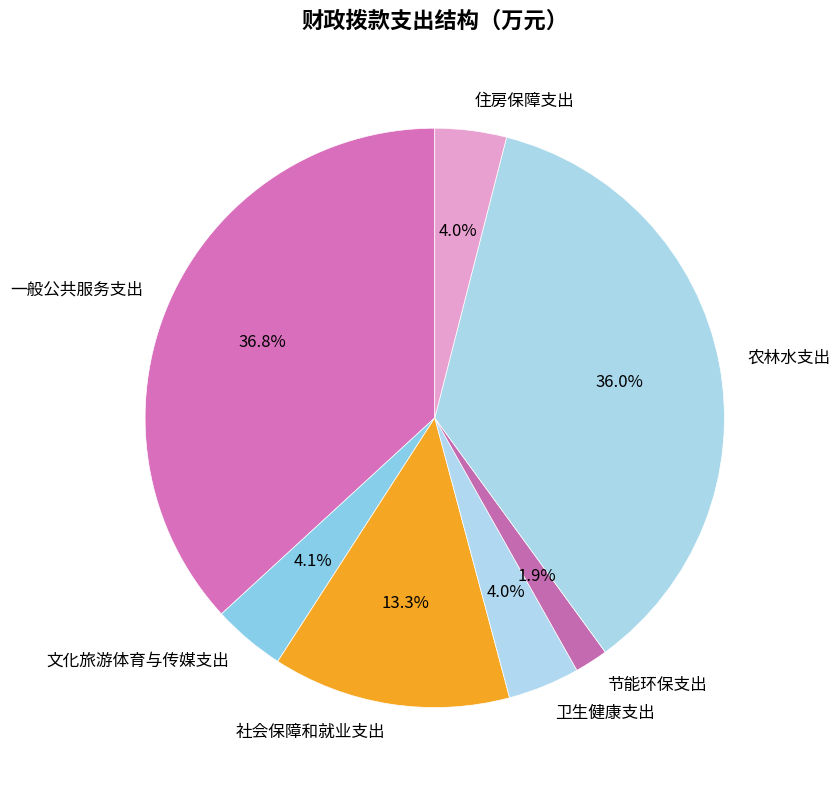

Which category has the biggest portion of the pie?

一般公共服务支出